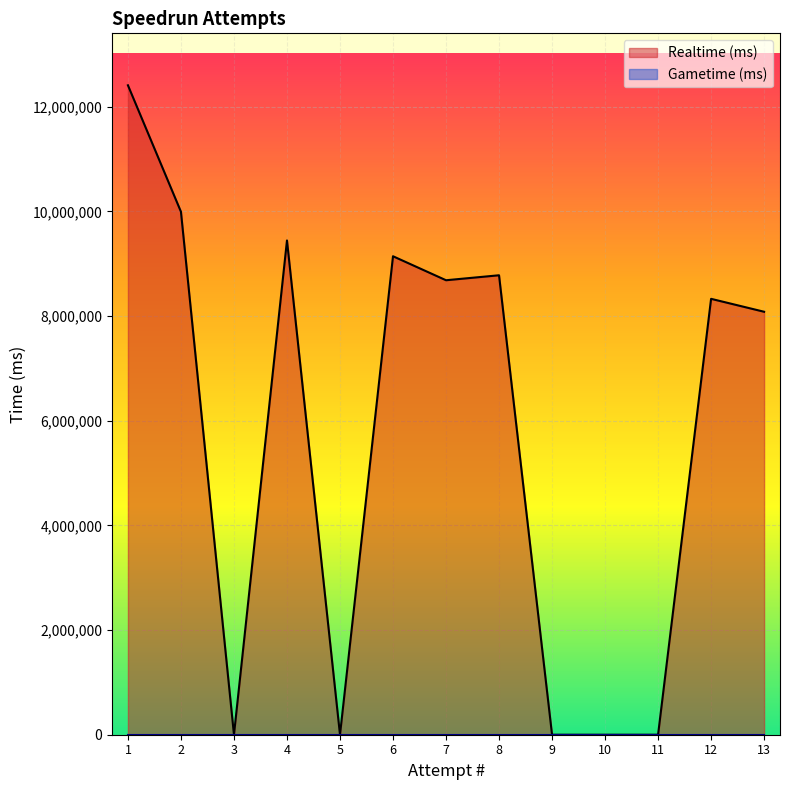

Where is the data nearest to the value 6204098?

13